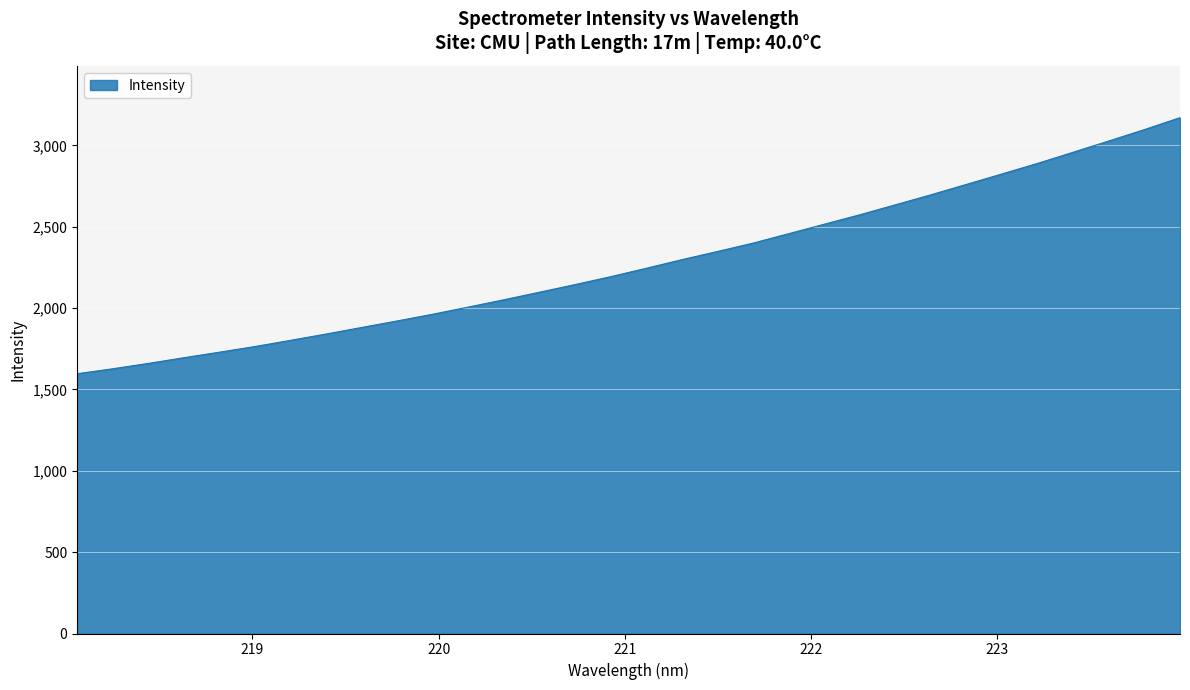

What is the average value?

2277.8